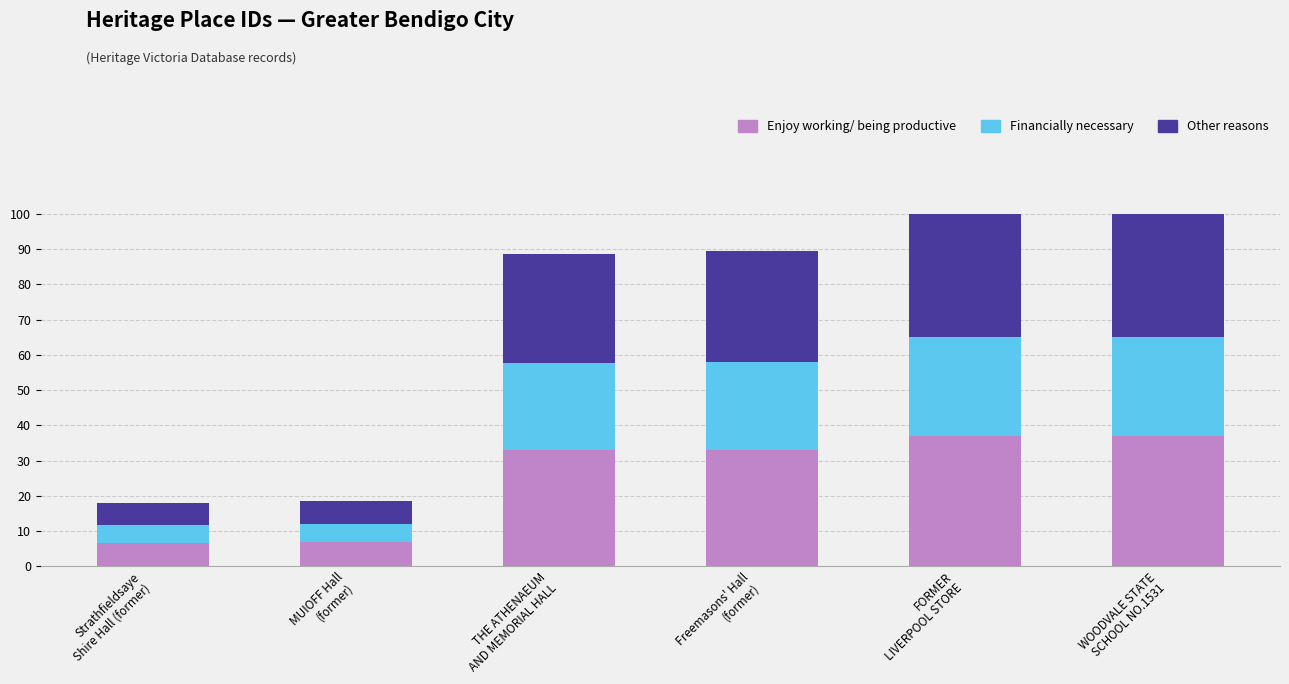

What is the difference between the maximum and second lowest values in the Enjoy working/ being productive series?

30.1